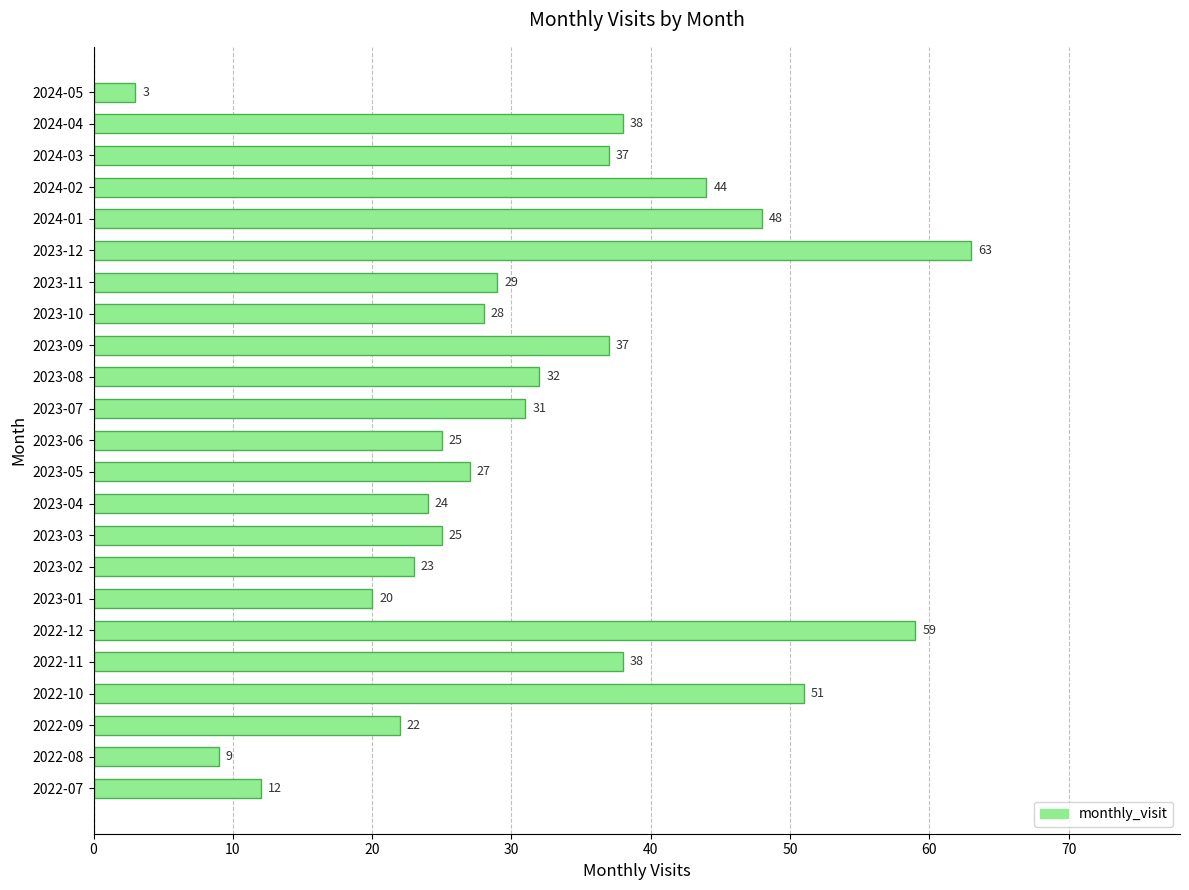

What is the average value?

32